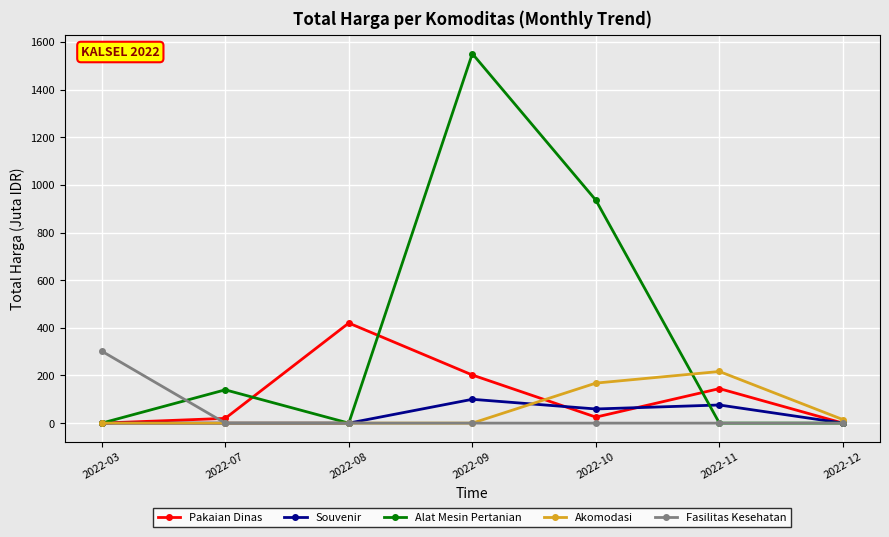

How many categories are shown in the chart?

7